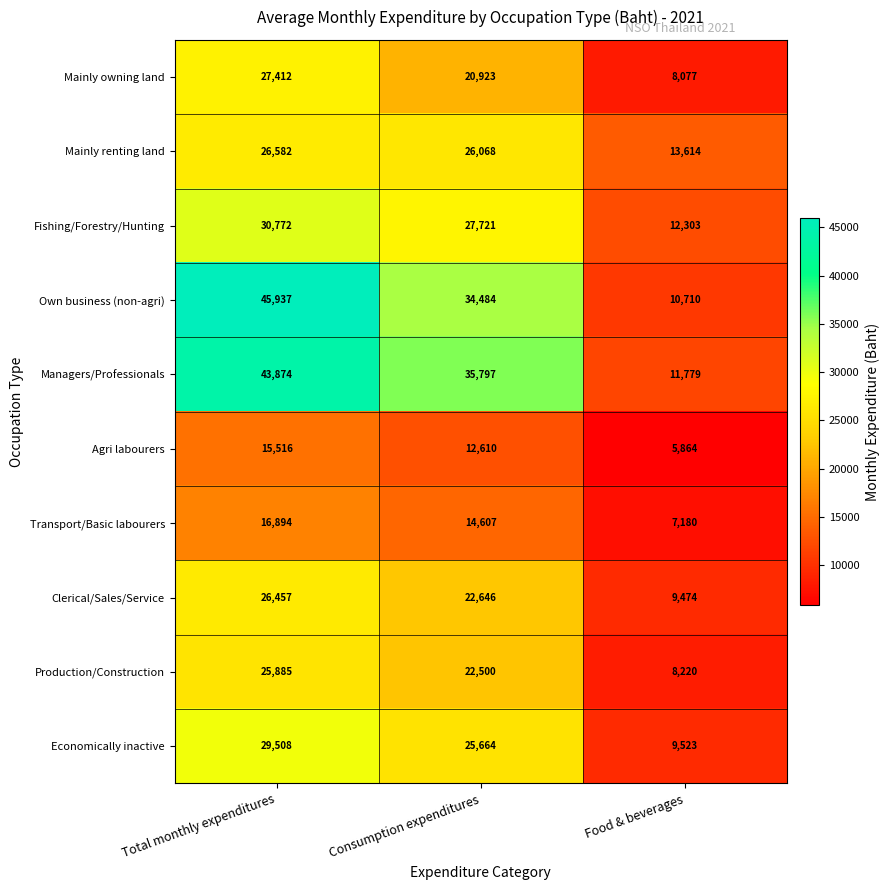

Which series has the largest range (max minus min)?

Own business (non-agri)